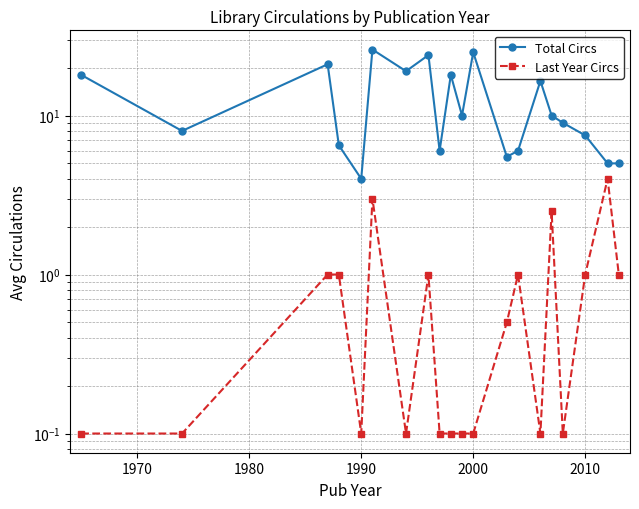

Which series has the widest spread of values?

Total Circs